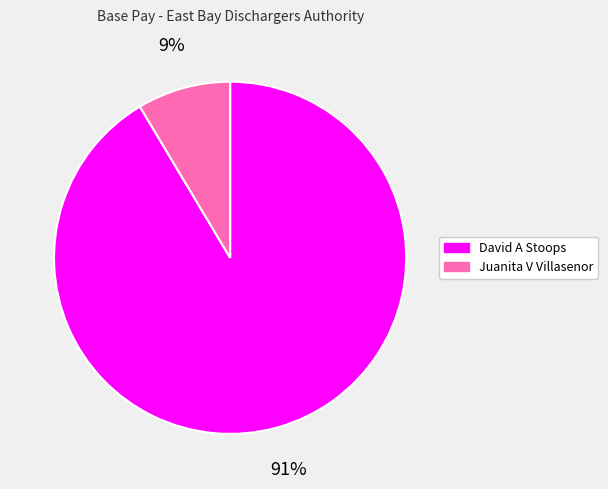

The David A Stoops slice represents 91% of the pie. True or false?

True